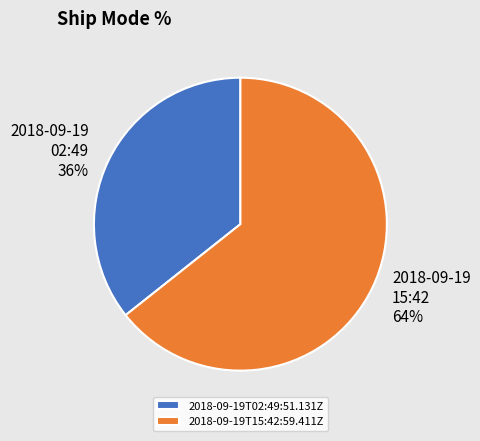

Which category has the smallest portion of the pie?

2018-09-19T02:49:51.131Z